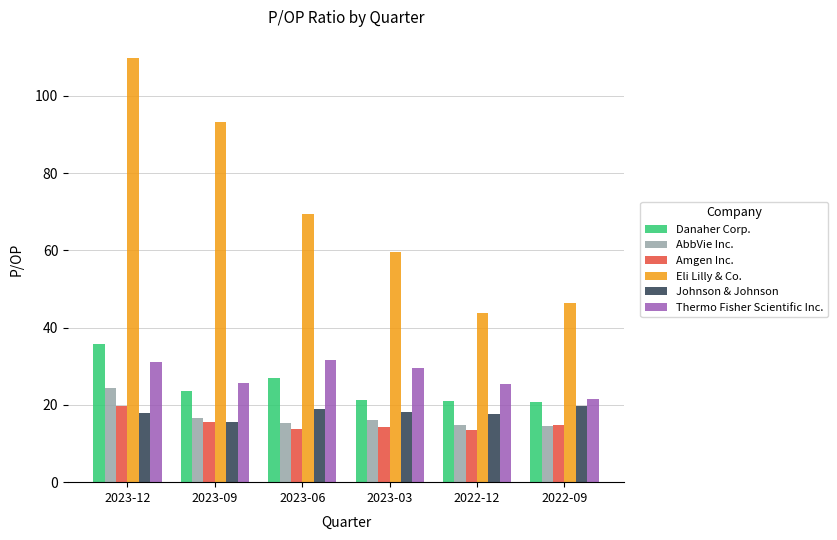

What is the sum of the Thermo Fisher Scientific Inc. values at 2023-03 and 2023-09?

55.1